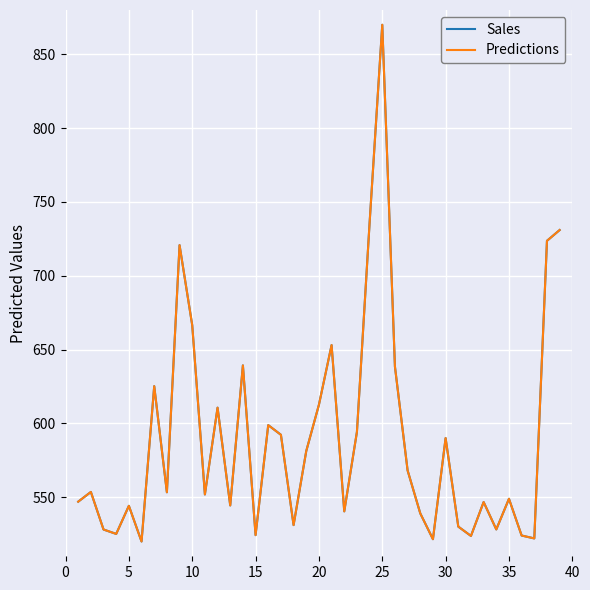

What is the lowest value of the Sales series?

520.0